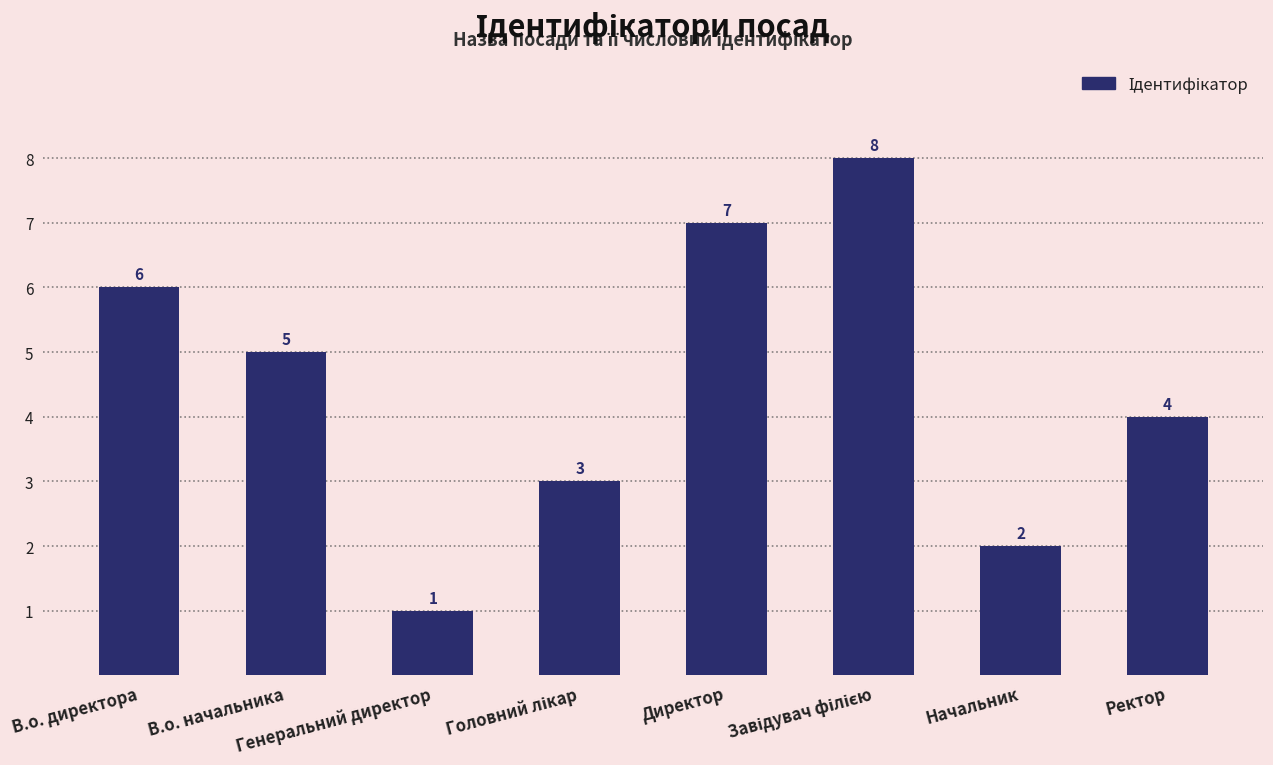

What is the value of the 8th bar from the left?

4